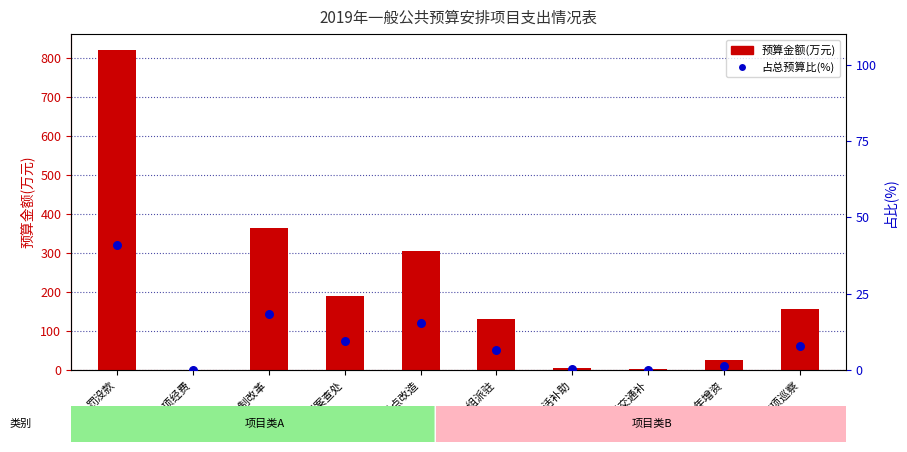

Which series reaches the maximum Y coordinate?

预算金额(万元)